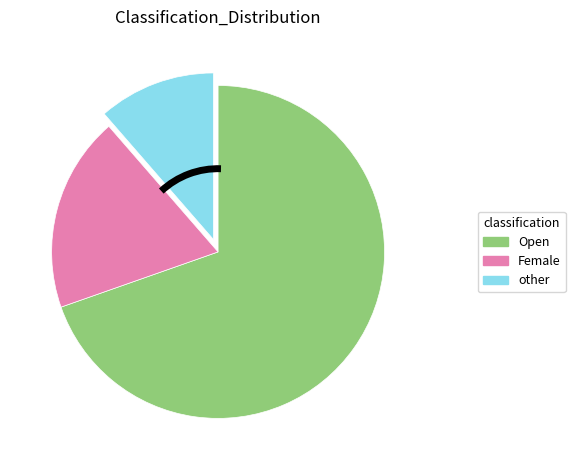

Do Open and Female together represent more than half of the pie?

Yes